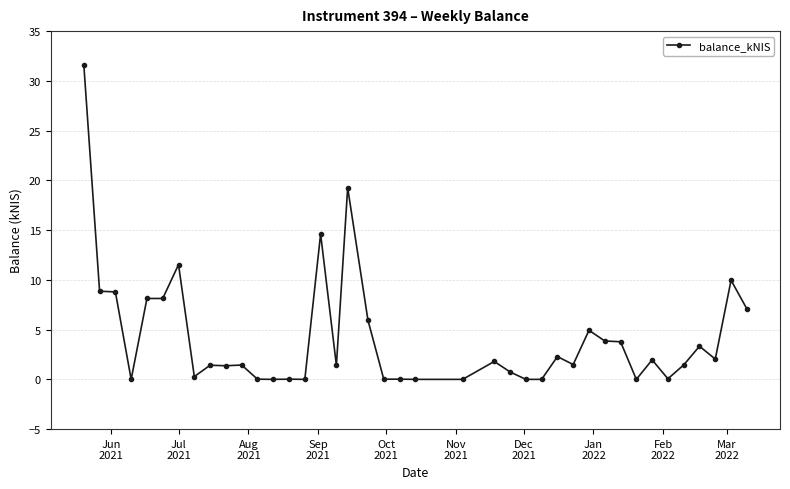

True or false: the data has more than 0 interior local peaks.

True